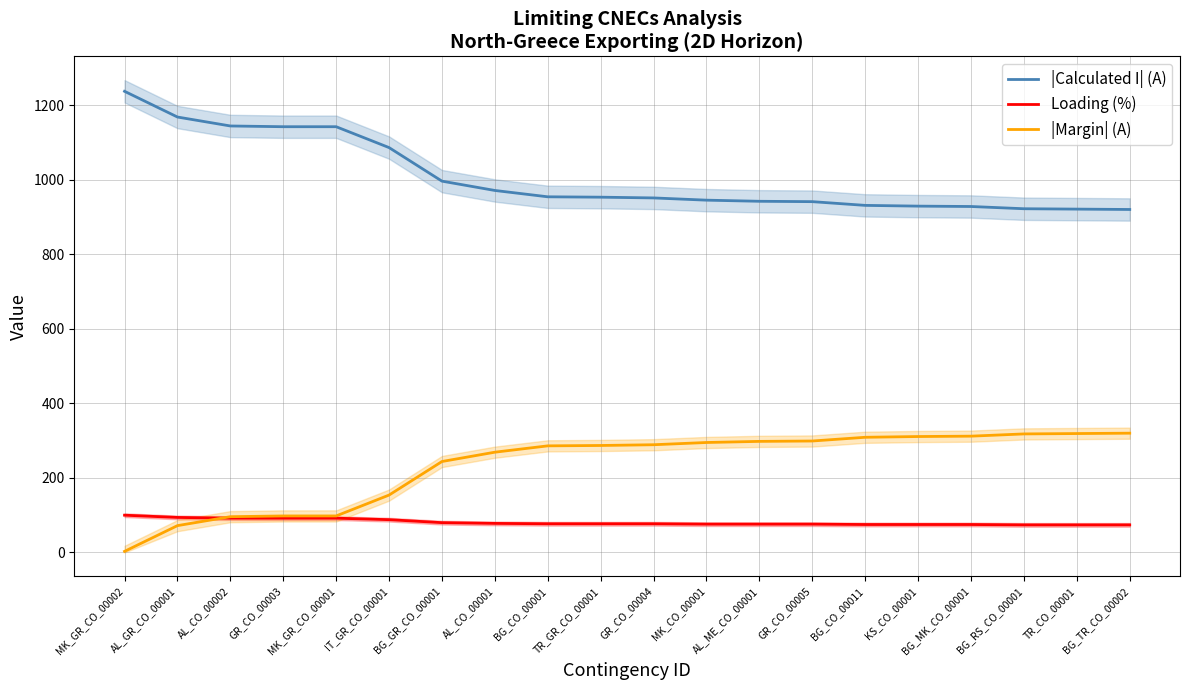

What is the maximum value for |Margin| (A)?

320